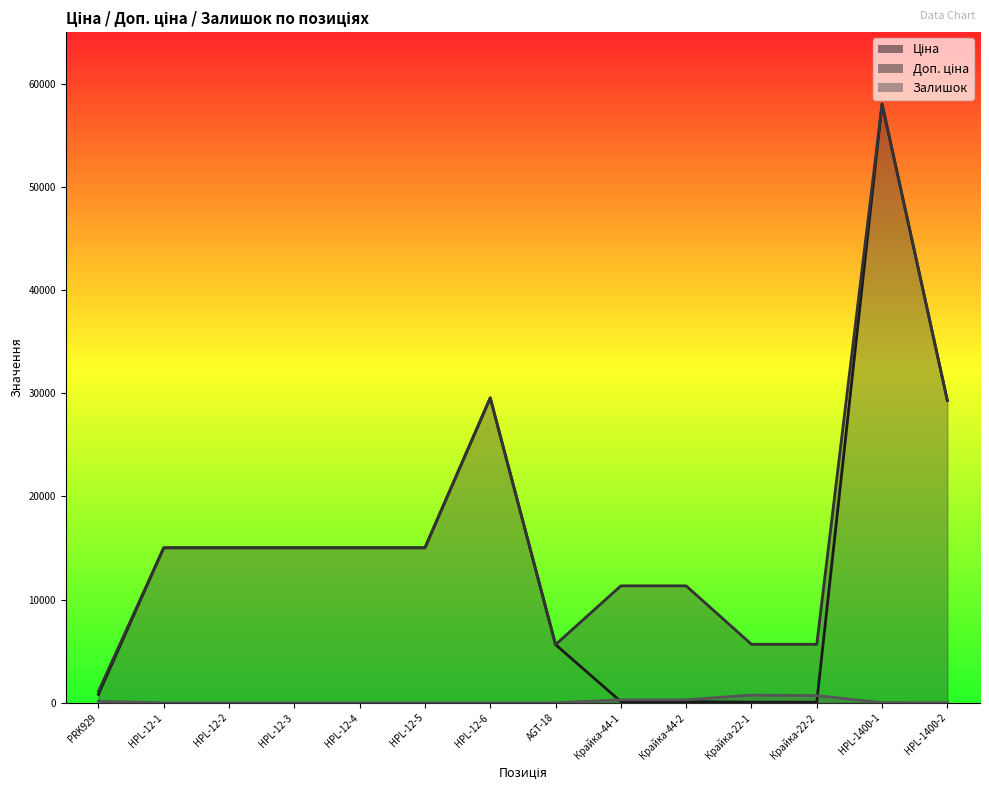

The Залишок series shows 0.0 at HPL-12-4. True or false?

True